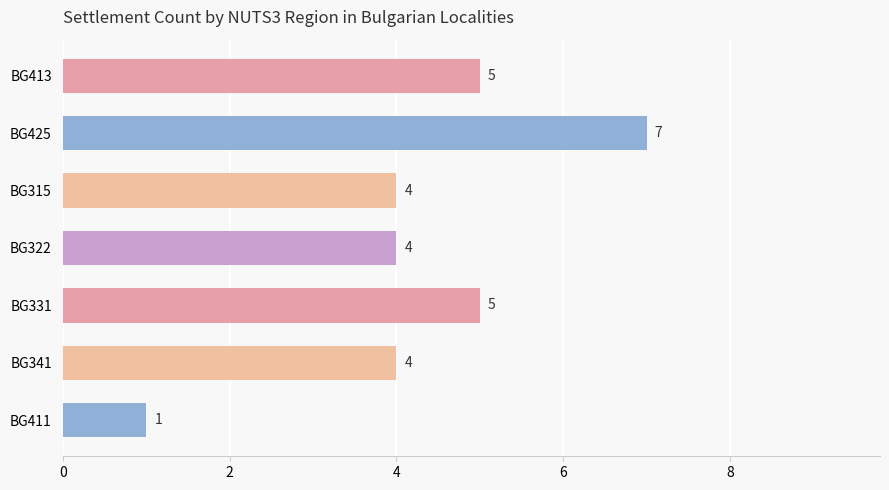

Reading bottom to top, list all the values displayed in this chart.

1	4	5	4	4	7	5